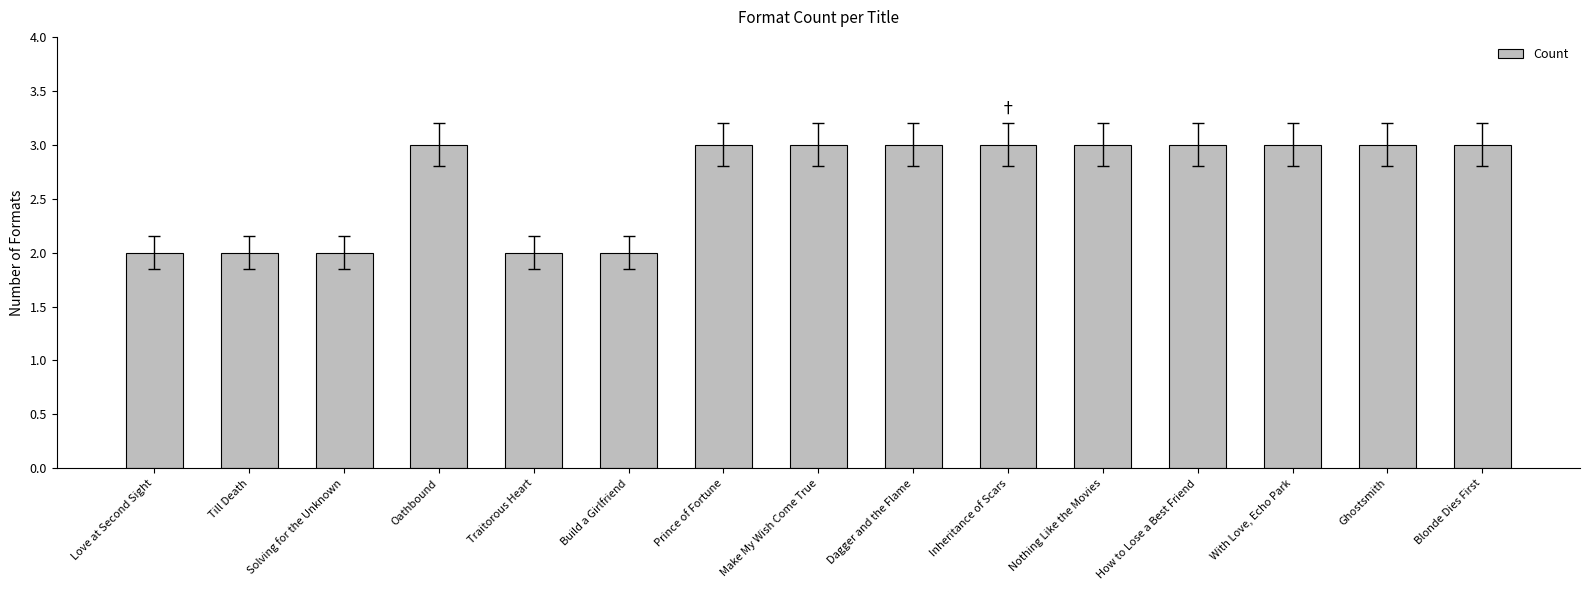

Is it true that the value at Oathbound is 1?

False